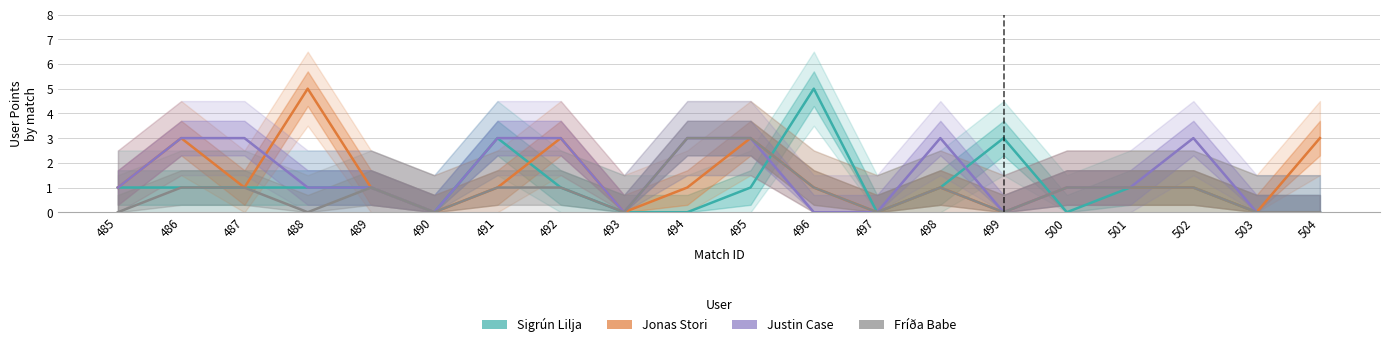

Rank the series by their maximum value, from lowest to highest.

Justin Case, Fríða Babe, Sigrún Lilja, Jonas Stori